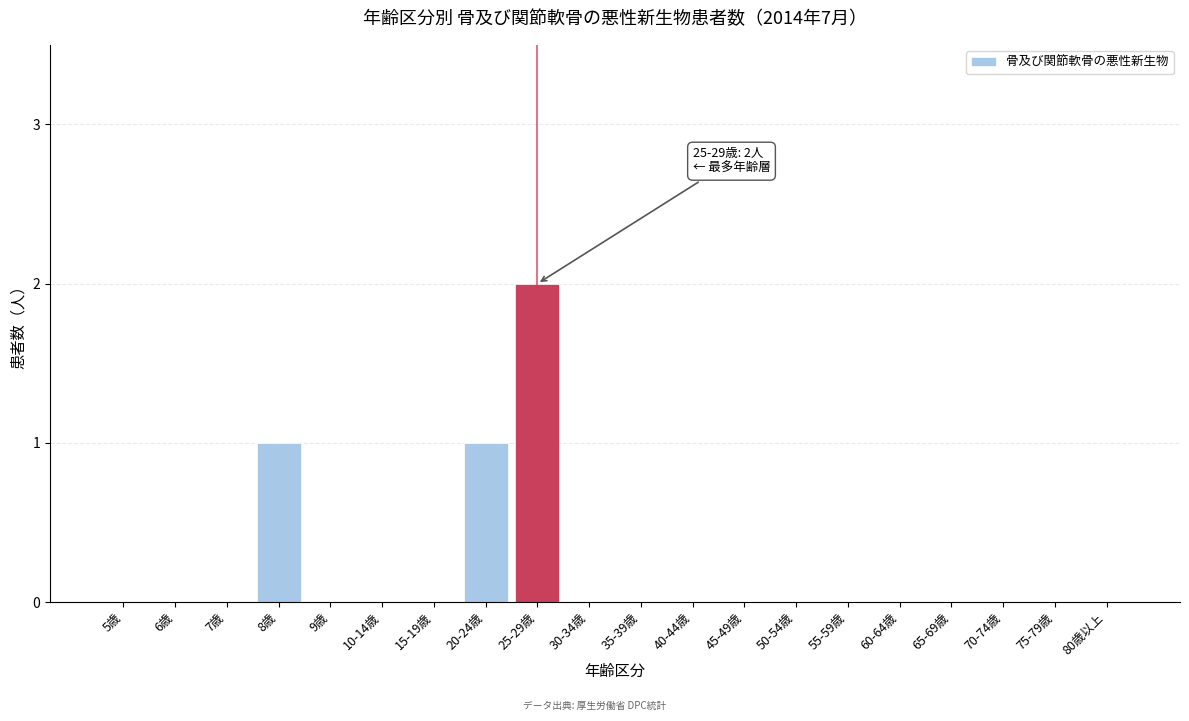

Reading left to right, what are all the values shown in this chart?

5歳=0	6歳=0	7歳=0	8歳=1	9歳=0	10-14歳=0	15-19歳=0	20-24歳=1	25-29歳=2	30-34歳=0	35-39歳=0	40-44歳=0	45-49歳=0	50-54歳=0	55-59歳=0	60-64歳=0	65-69歳=0	70-74歳=0	75-79歳=0	80歳以上=0